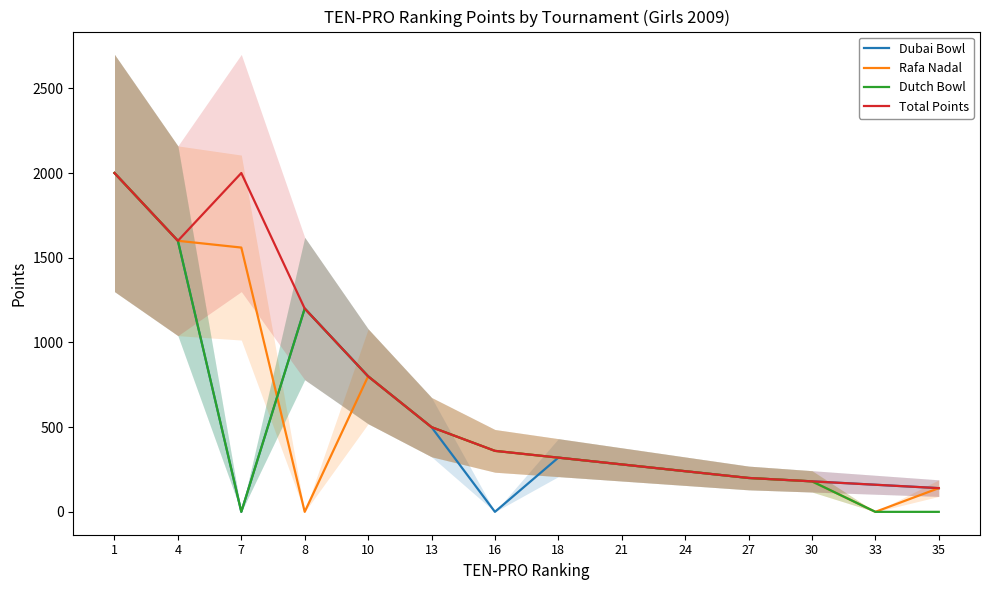

Read the Dutch Bowl value at 10, to the nearest 10.

800